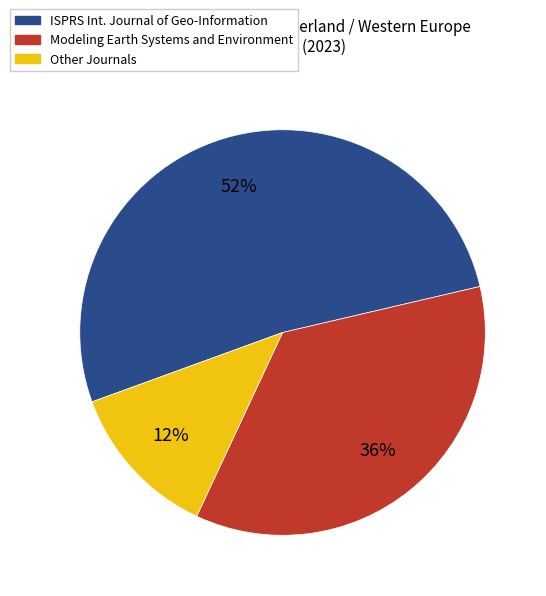

To the nearest percent, what is the average slice percentage?

33%